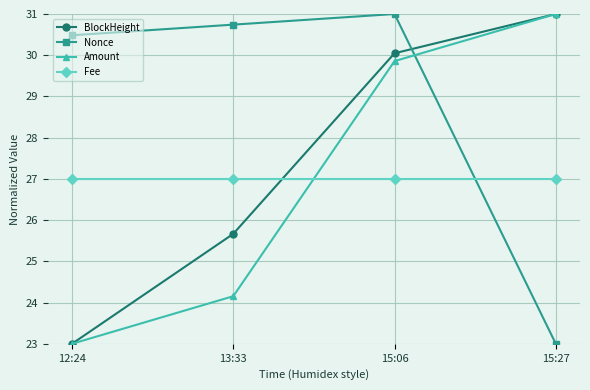

How many lines are shown in the chart?

4